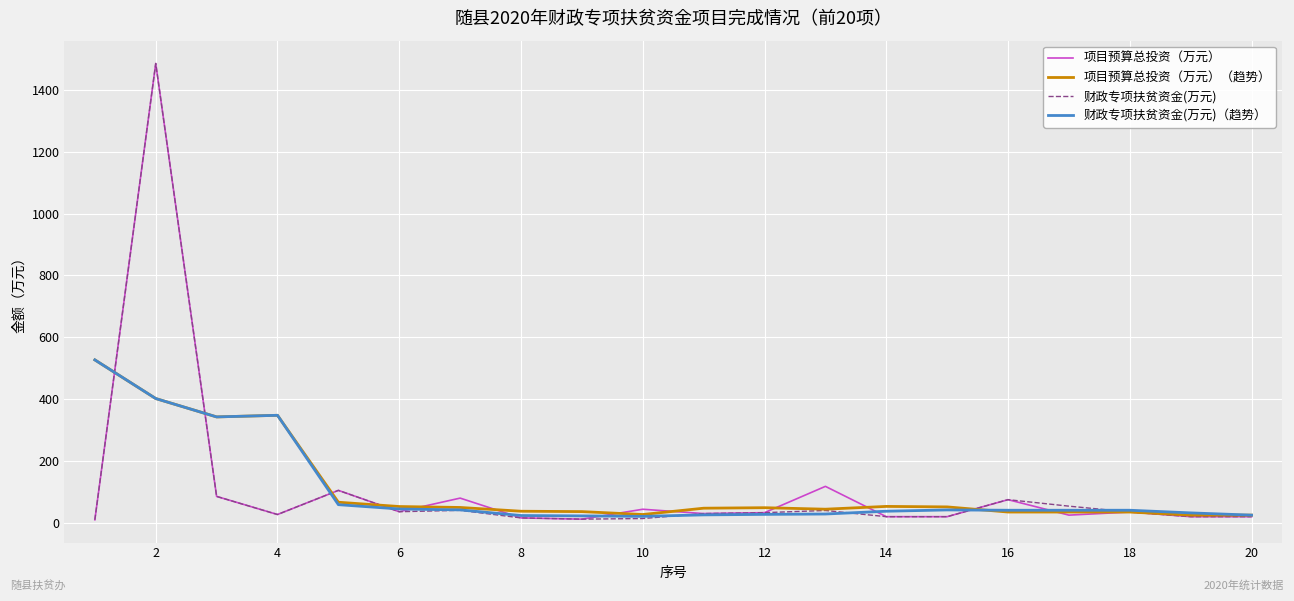

What is the greatest value displayed?

1485.0